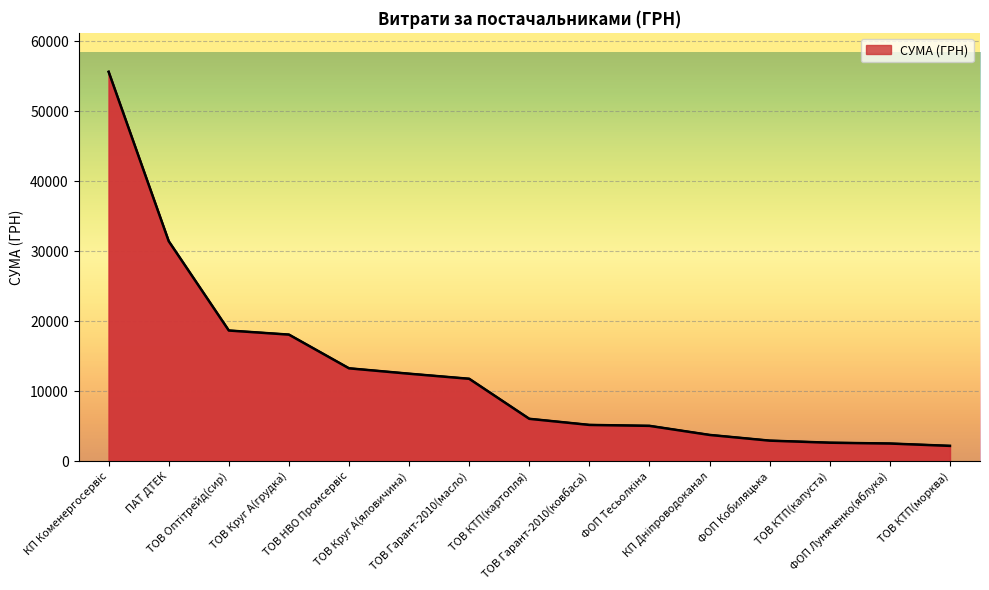

Is it true that the value at КП Дніпроводоканал is 3752.8?

True